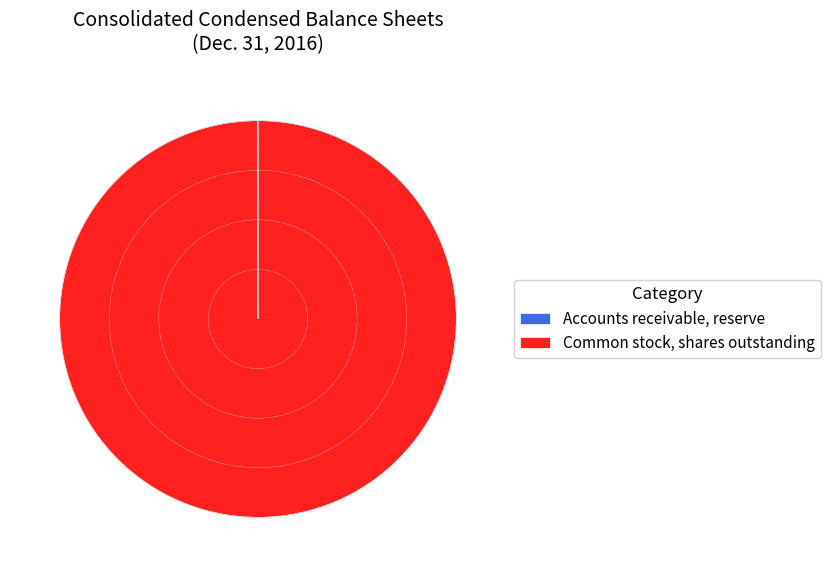

Which slice is the largest?

Common stock, shares outstanding